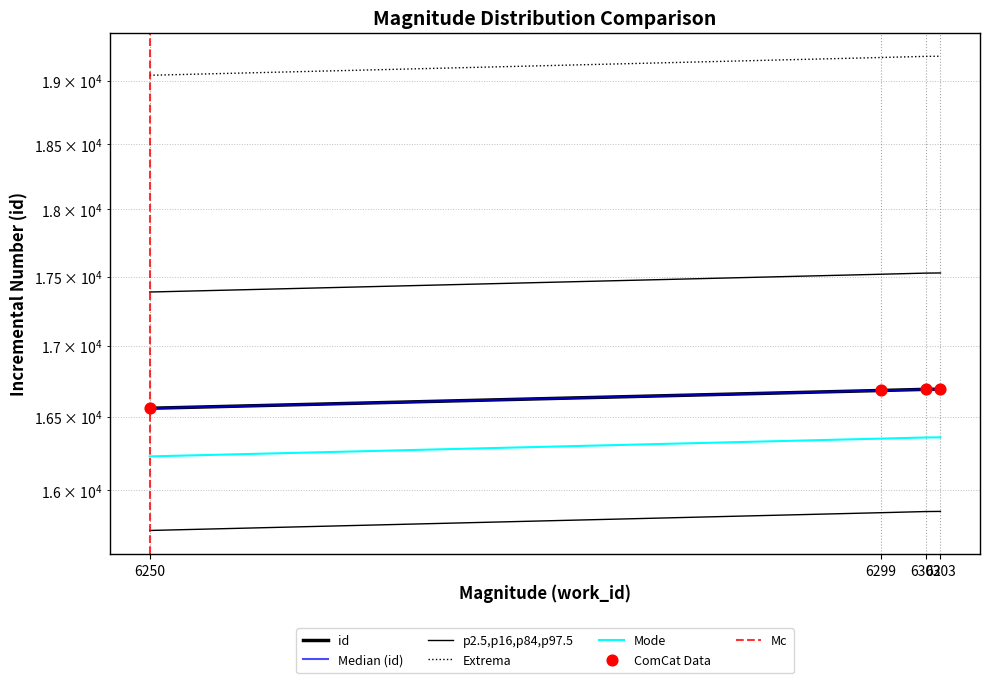

Approximately how many times larger is the value at 6302 compared to 6250?

1.0